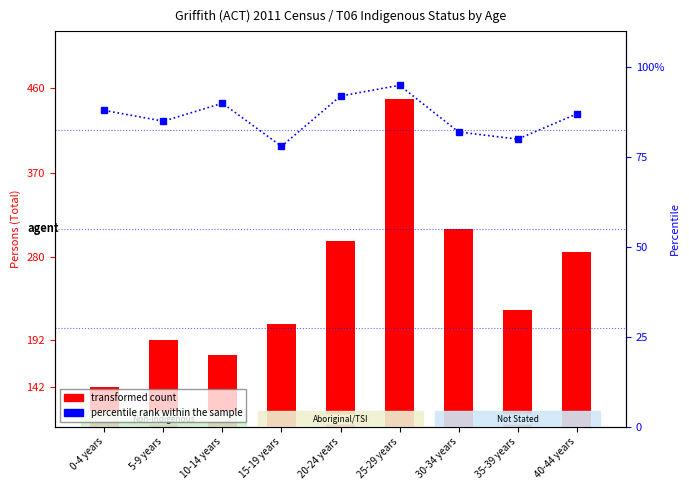

How many data points in transformed count are above 224?

4